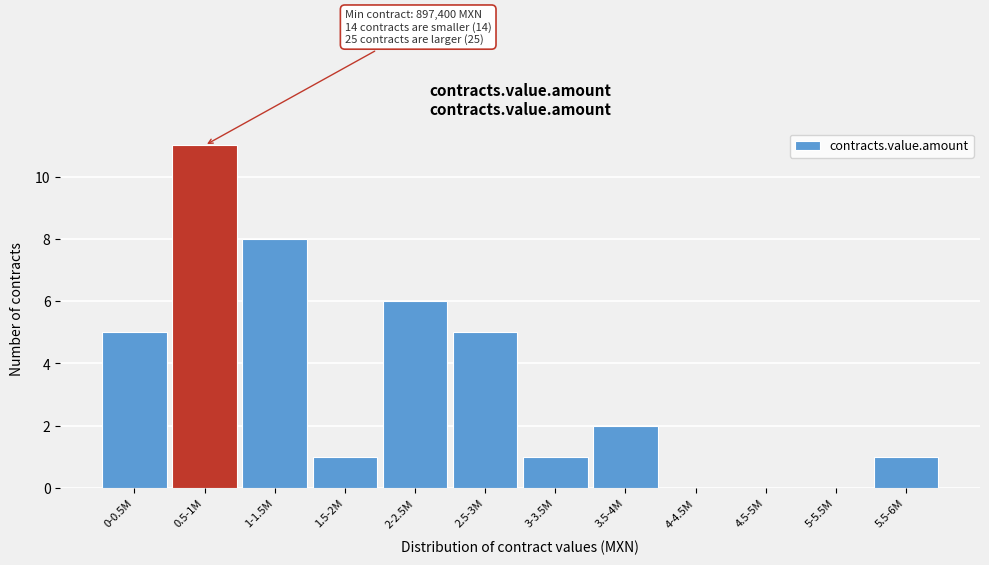

Reading left to right, extract all data points from this chart.

0-0.5M=5	0.5-1M=11	1-1.5M=8	1.5-2M=1	2-2.5M=6	2.5-3M=5	3-3.5M=1	3.5-4M=2	4-4.5M=0	4.5-5M=0	5-5.5M=0	5.5-6M=1